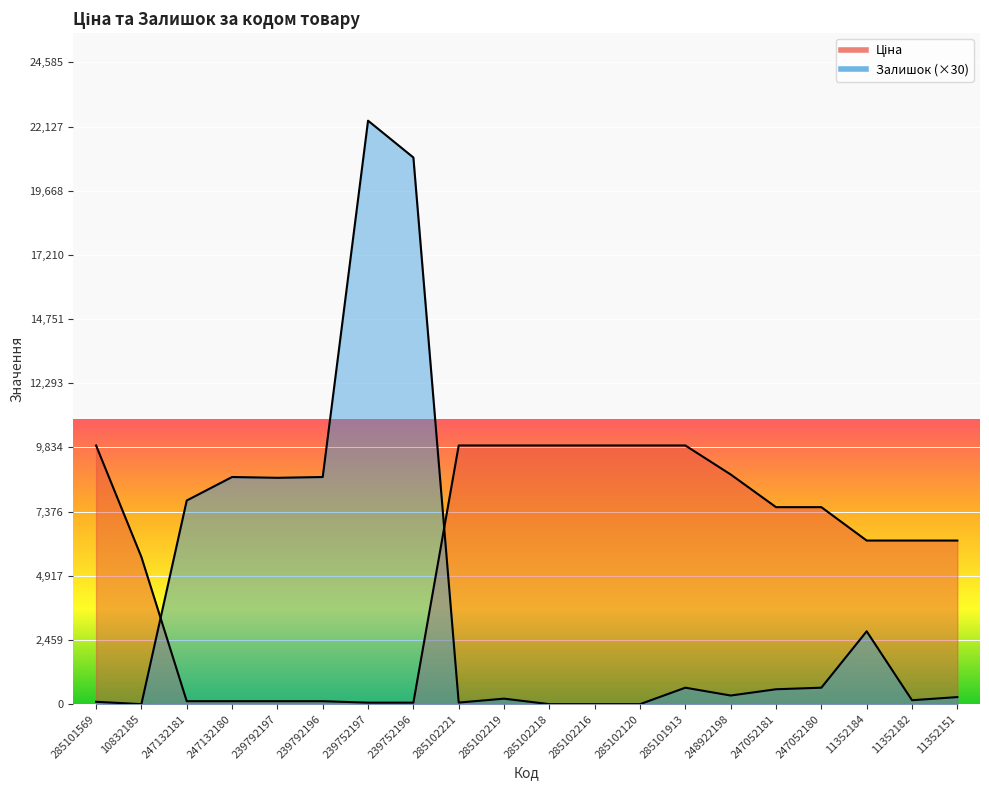

Which series has the largest total across all categories?

Ціна